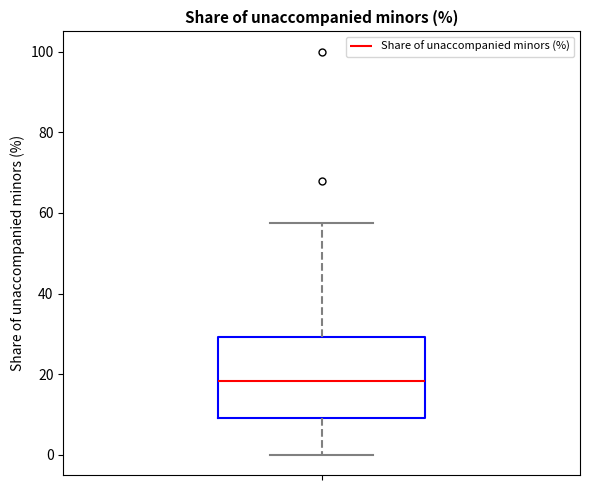

Where is the upper edge of the box on the y-axis? The values are not printed on the chart, so give them approximately, as read against the axis.

30